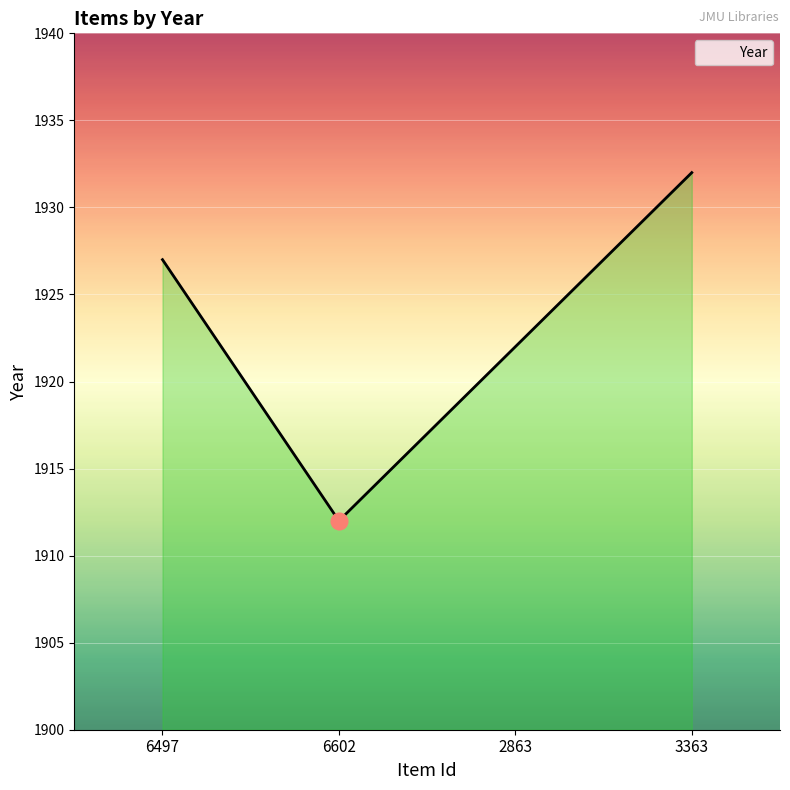

How many lines are shown in the chart?

1